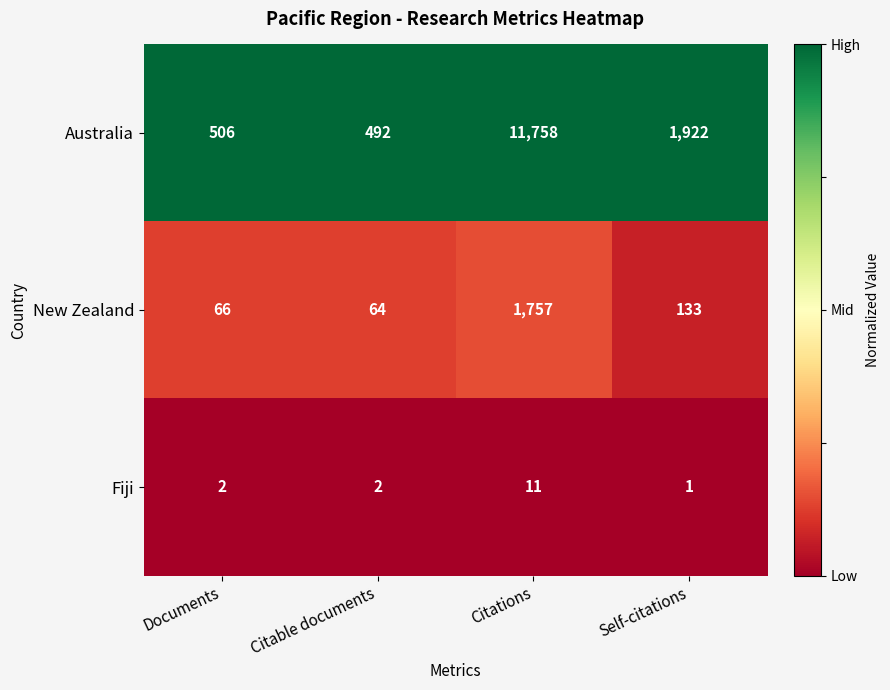

Reading left to right, what are all the values shown in this chart?

Australia: 506	492	11758	1922
New Zealand: 66	64	1757	133
Fiji: 2	2	11	1